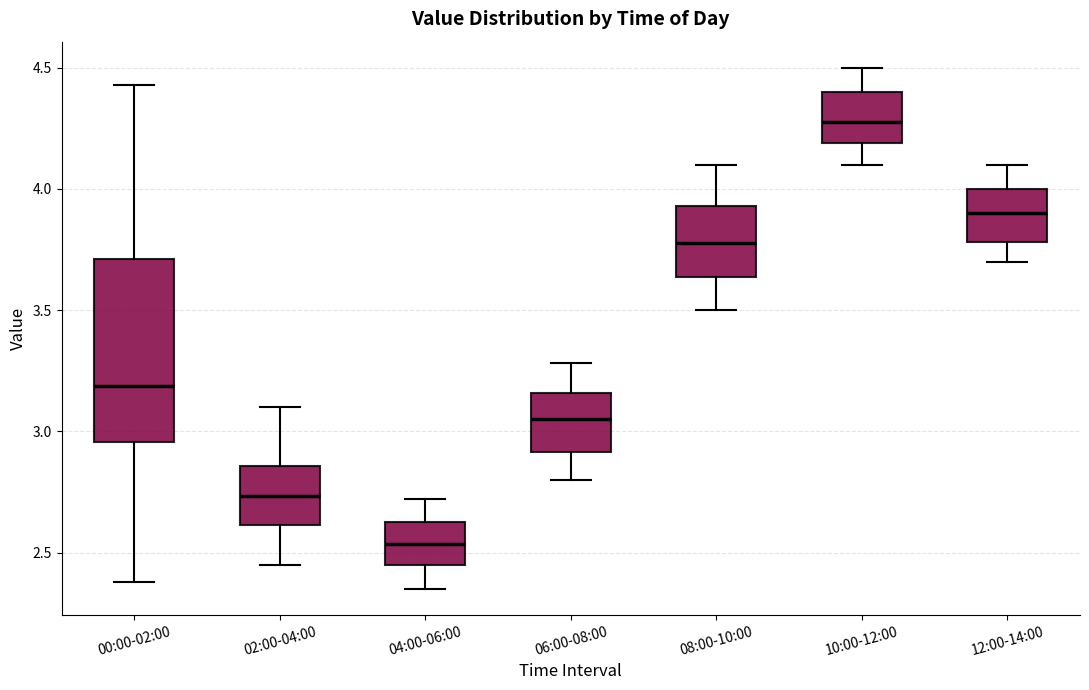

Reading left to right, read every box against the y-axis: the position of its median line, the range the box covers, and the ends of its whiskers. The values are not printed on the chart, so give them approximately, as read against the axis.

00:00-02:00: median 3.20, box 2.95 to 3.70, whiskers 2.40 to 4.45
02:00-04:00: median 2.75, box 2.60 to 2.85, whiskers 2.45 to 3.10
04:00-06:00: median 2.55, box 2.45 to 2.65, whiskers 2.35 to 2.70
06:00-08:00: median 3.05, box 2.90 to 3.15, whiskers 2.80 to 3.30
08:00-10:00: median 3.80, box 3.65 to 3.95, whiskers 3.50 to 4.10
10:00-12:00: median 4.30, box 4.20 to 4.40, whiskers 4.10 to 4.50
12:00-14:00: median 3.90, box 3.80 to 4.00, whiskers 3.70 to 4.10